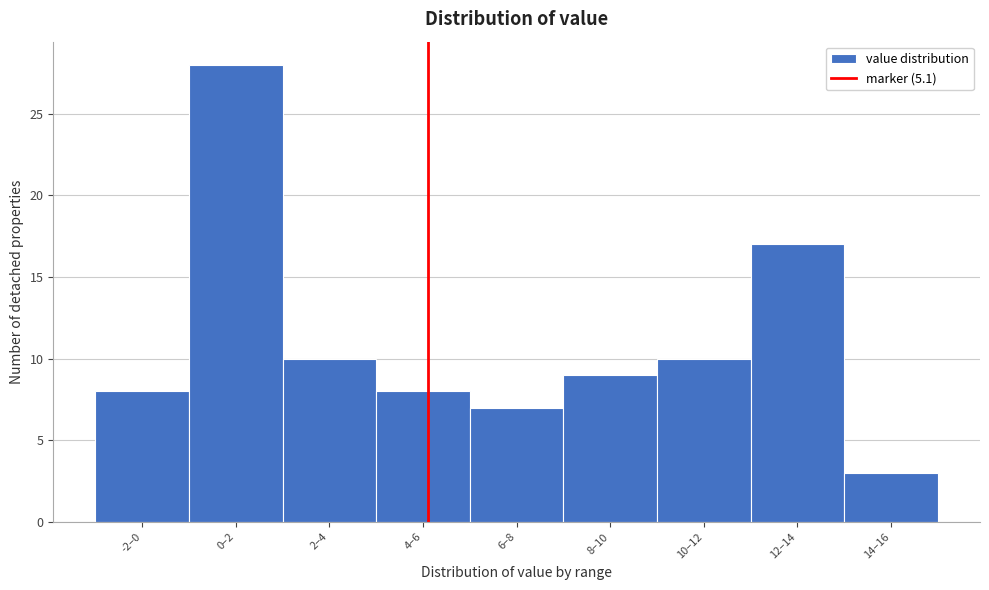

Reading left to right, transcribe all the data shown in this chart.

-2–0=8	0–2=28	2–4=10	4–6=8	6–8=7	8–10=9	10–12=10	12–14=17	14–16=3